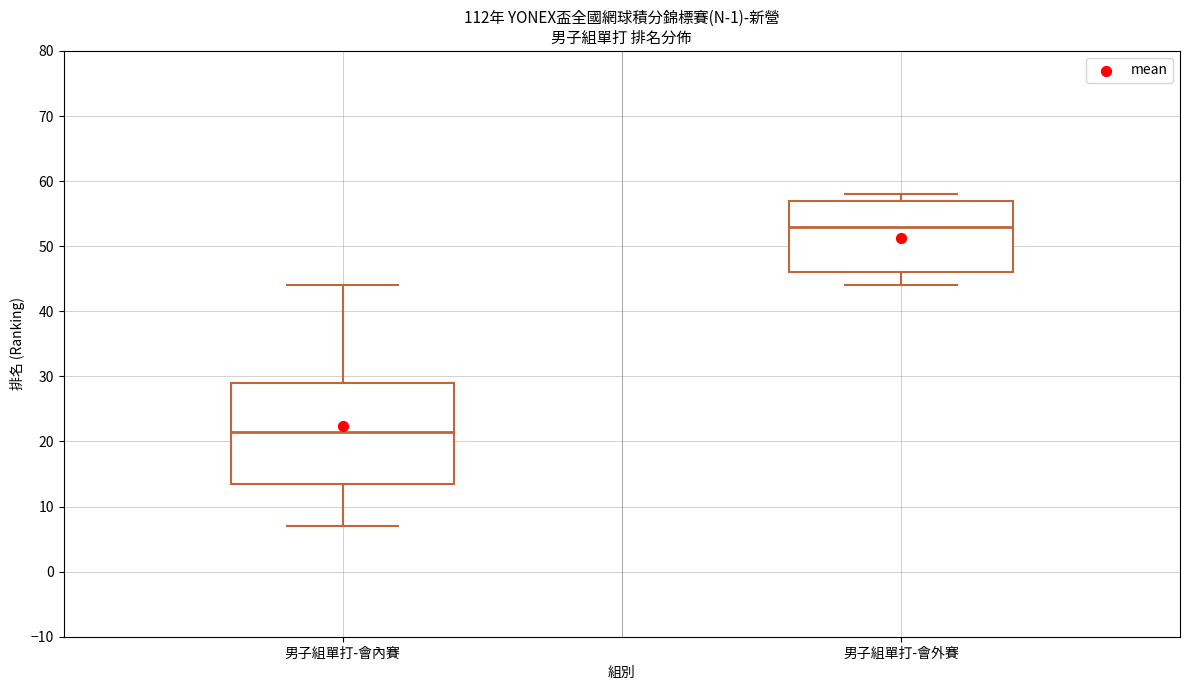

Which box's median line is the lowest?

男子組單打-會內賽